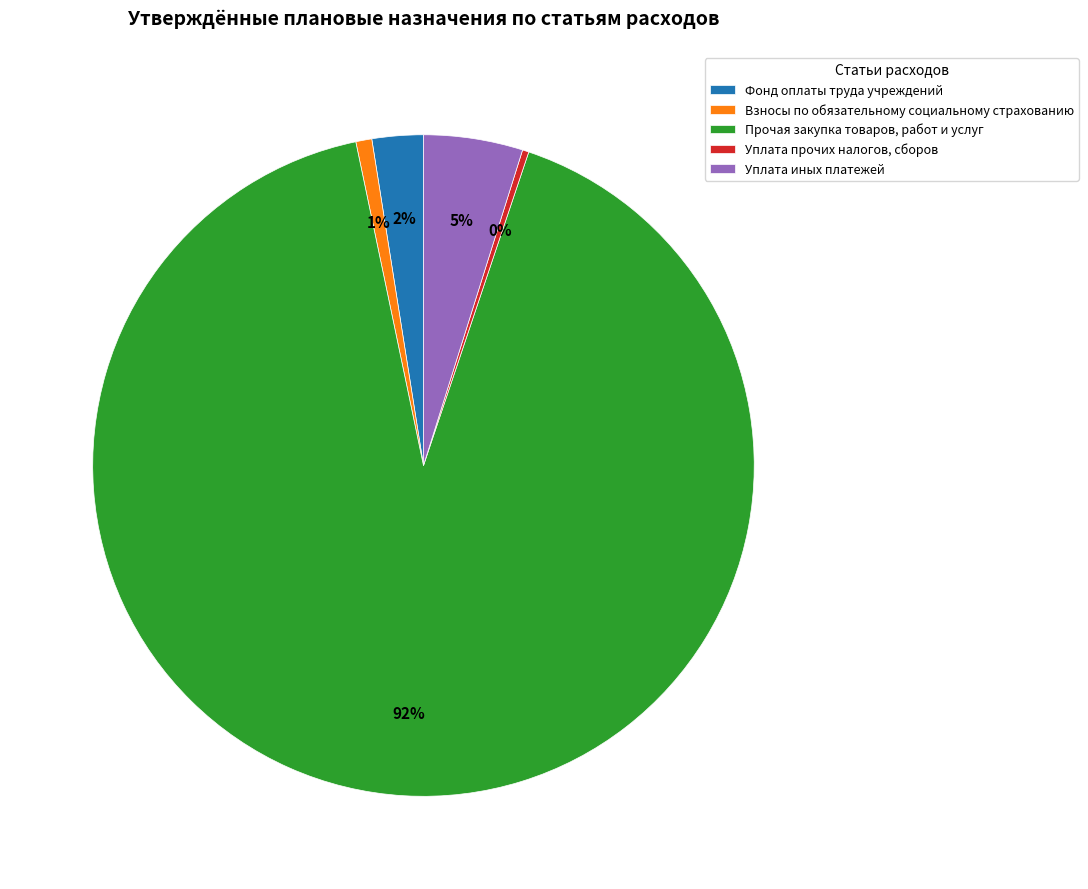

Which has a higher value, Фонд оплаты труда учреждений or Прочая закупка товаров, работ и услуг?

Прочая закупка товаров, работ и услуг